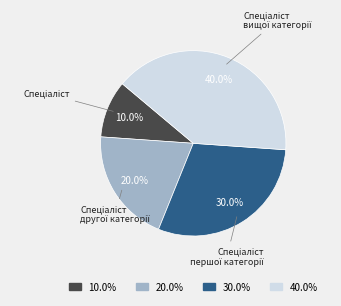

Is there any slice that represents more than half of the pie?

No